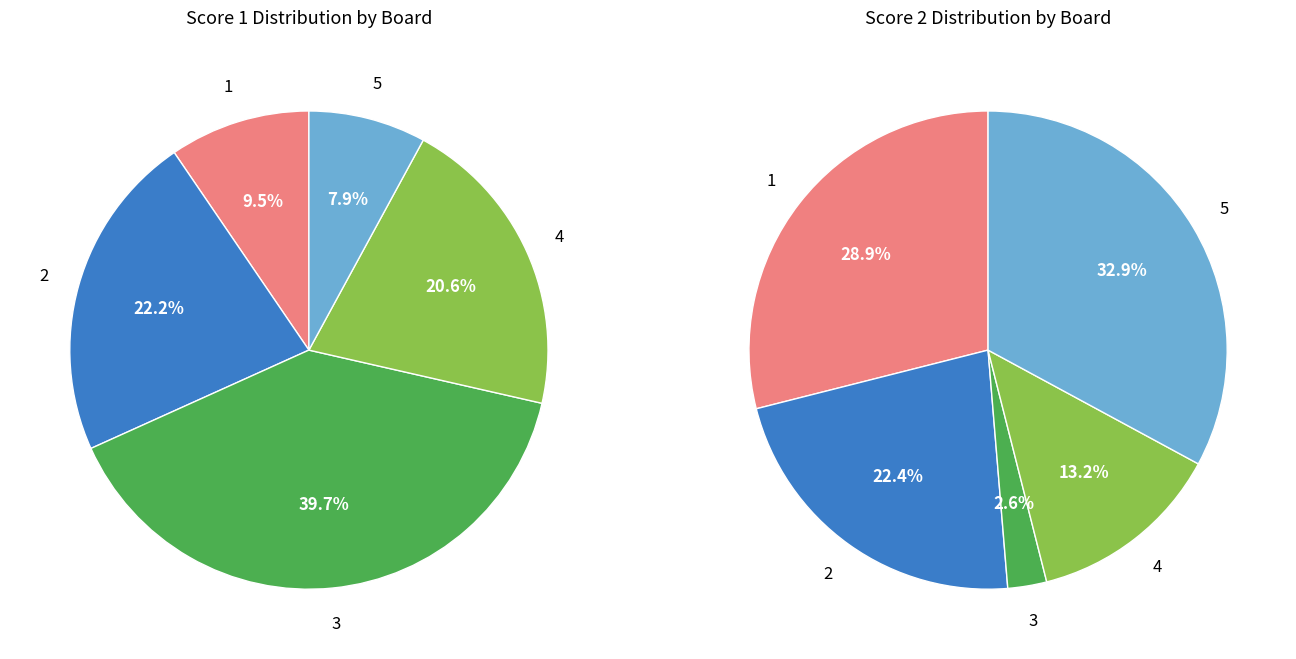

To the nearest percent, what is the combined percentage of 2 and 3?

62%